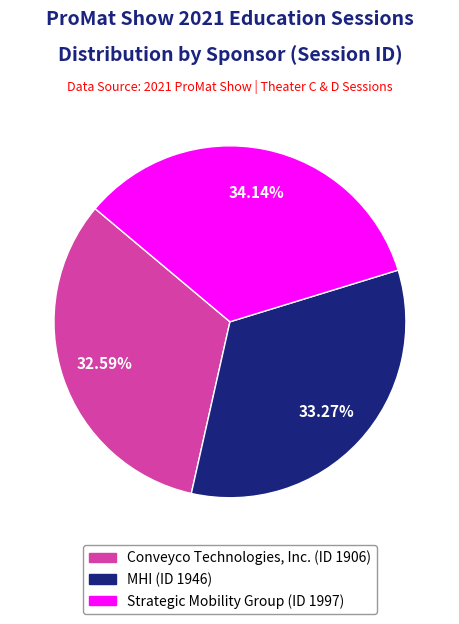

How many slices are in this pie chart?

3